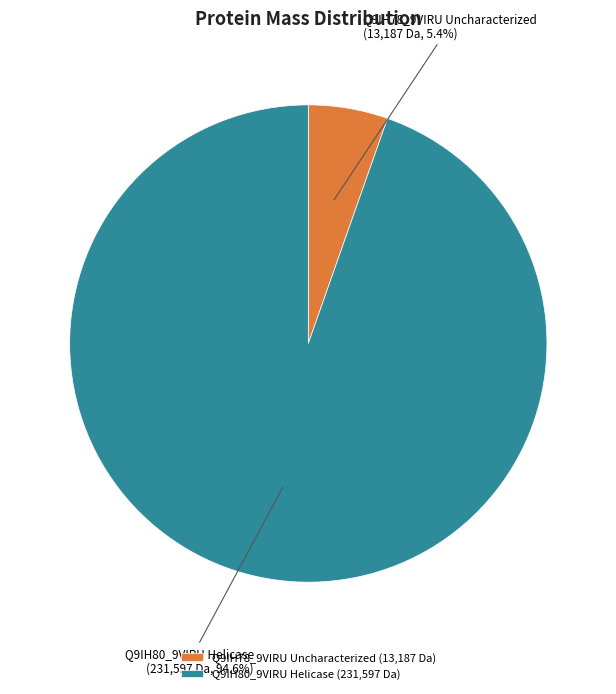

To the nearest percent, what is the average slice percentage?

50%